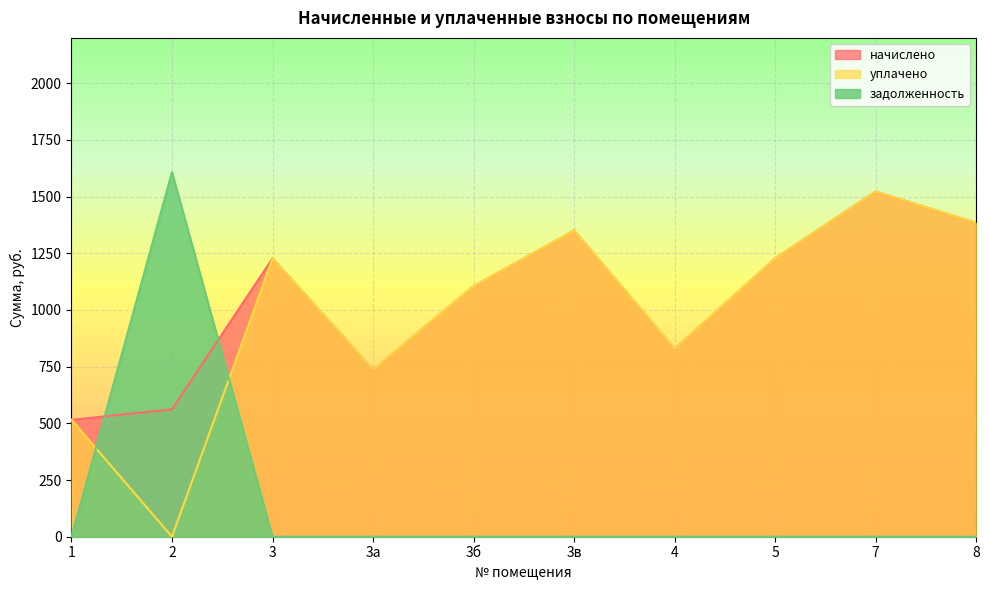

How many lines are shown in the chart?

3